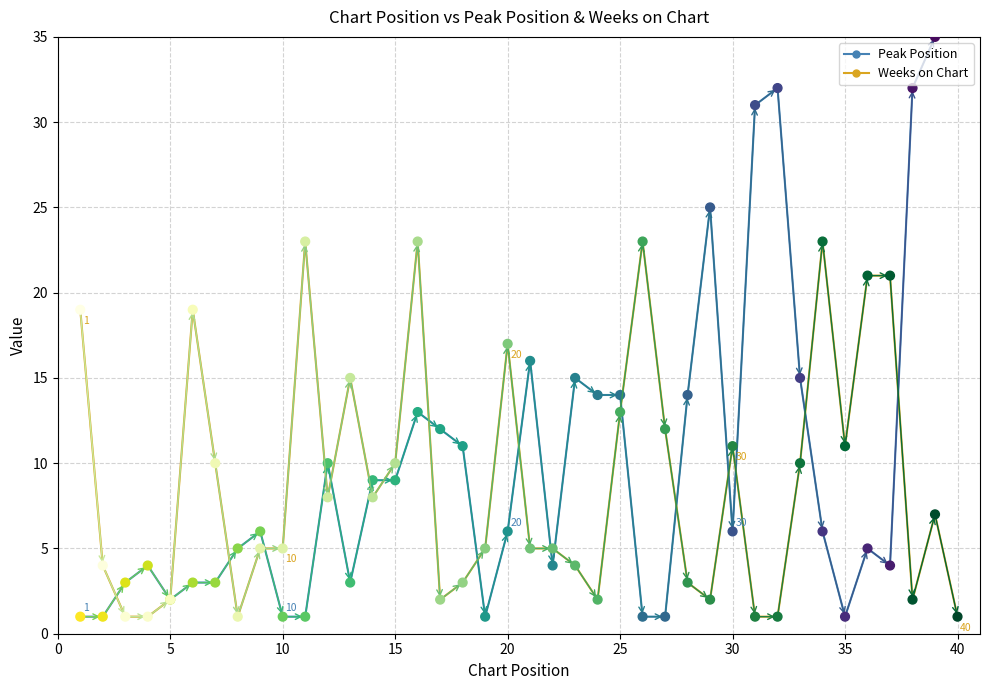

What are all the series names shown in the legend?

Peak Position, Weeks on Chart